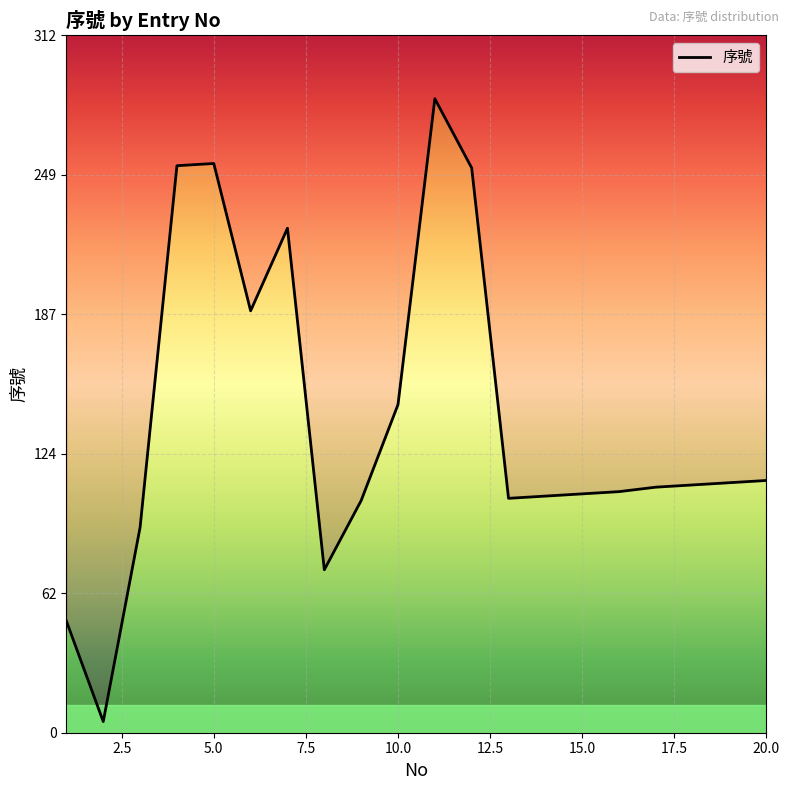

The chart shows a value of 202 at 10.0. True or false?

False